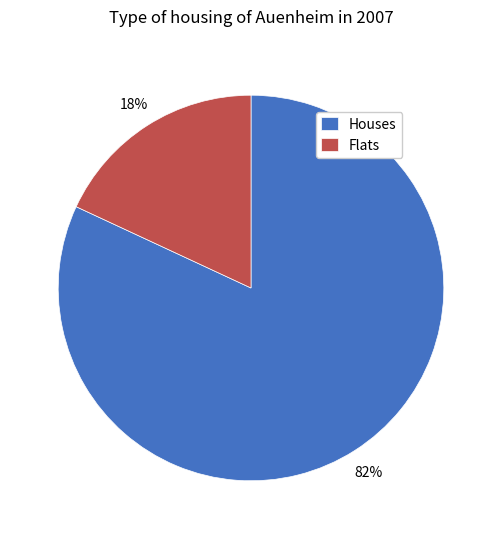

To the nearest percent, what is the difference between the largest and smallest slice percentages?

64%